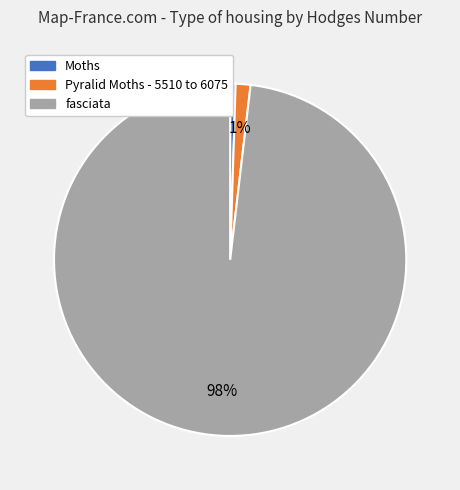

What is the largest slice in the pie chart?

fasciata